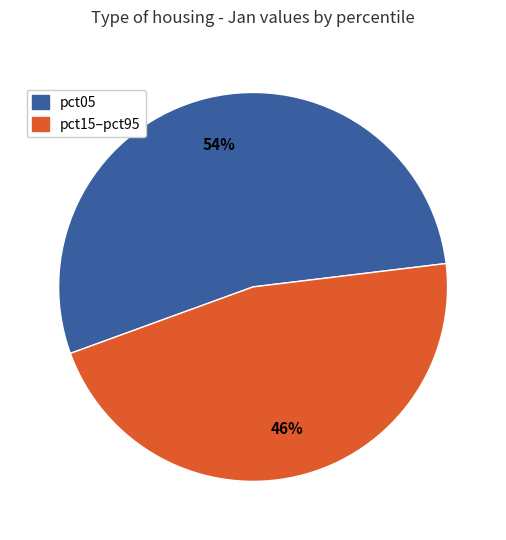

To the nearest percent, what is the average slice percentage?

50%